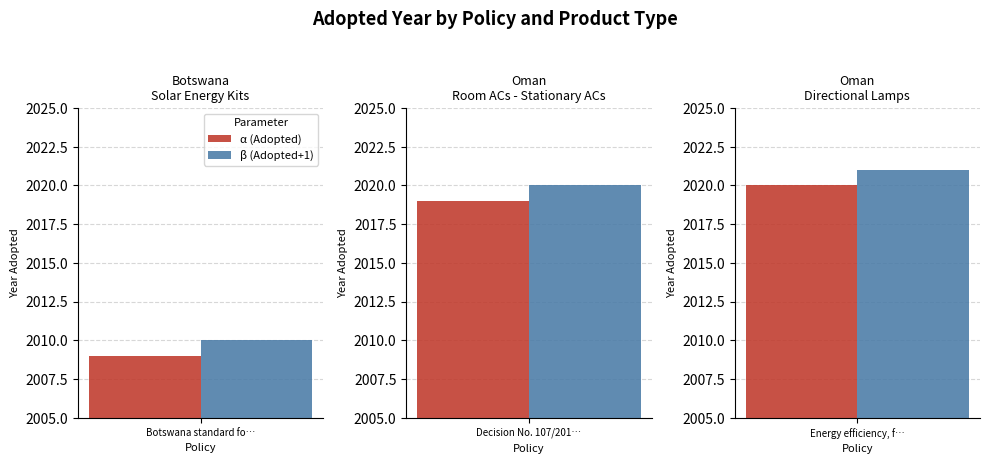

At which label is α (Adopted Year) closest to 2014?

Botswana standa…